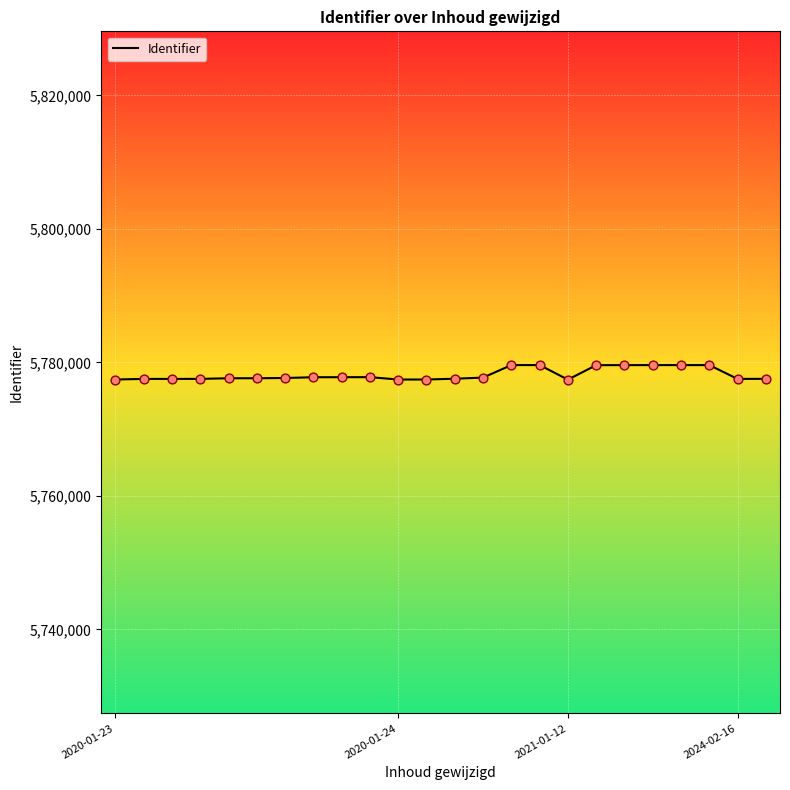

What is the difference between the maximum and minimum values?

2183